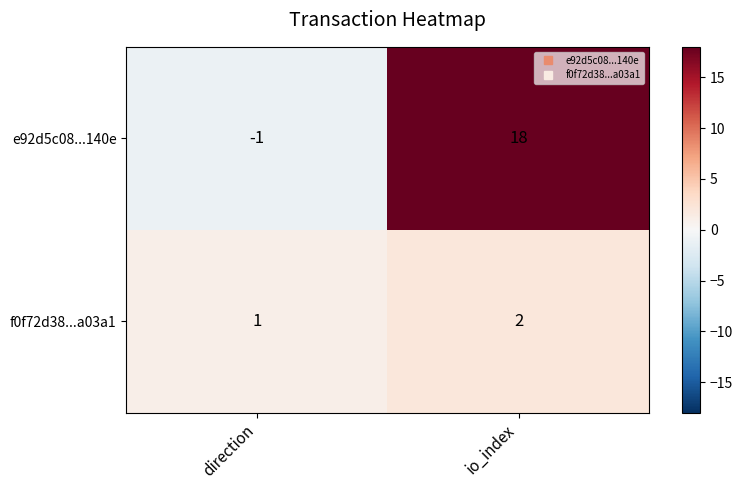

What is the sum of all e92d5c08...140e values?

17